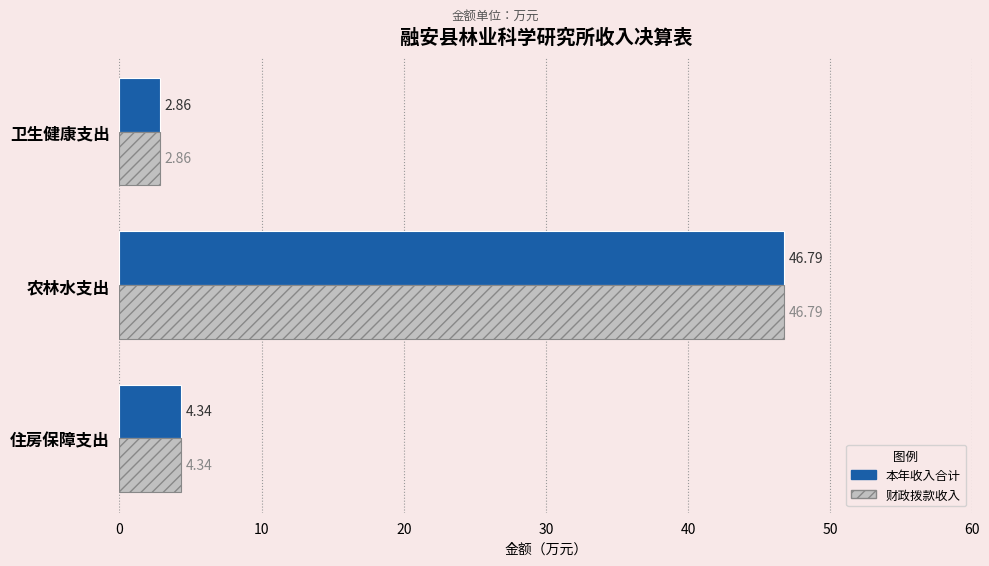

How many data points does each series have?

3